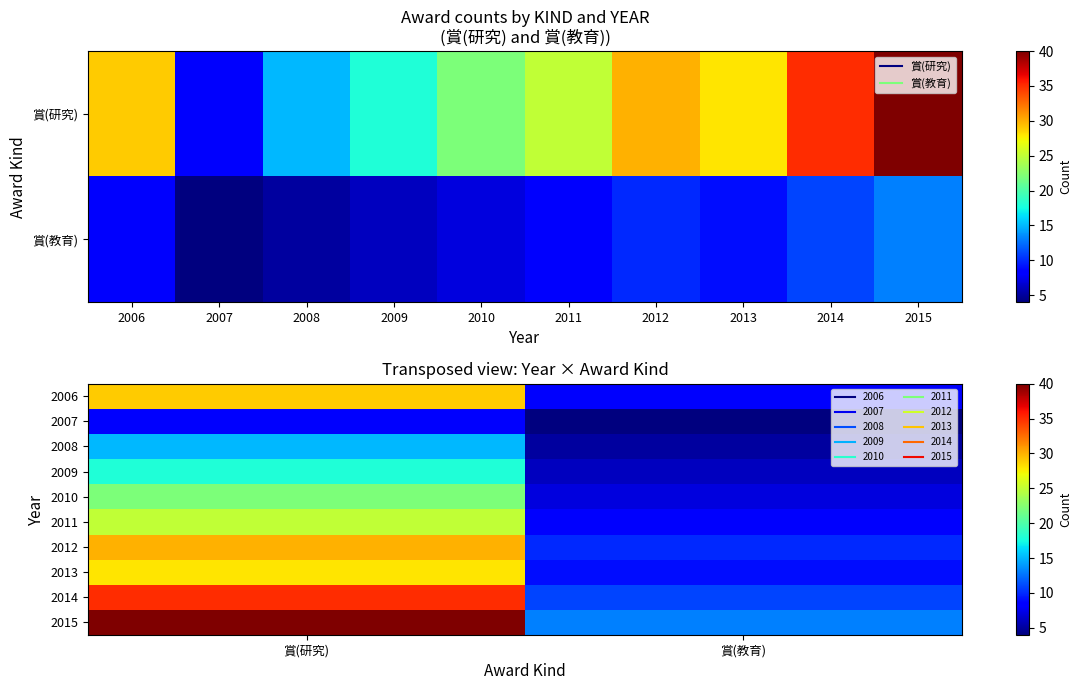

At which label does 2009 reach its minimum?

賞(教育)